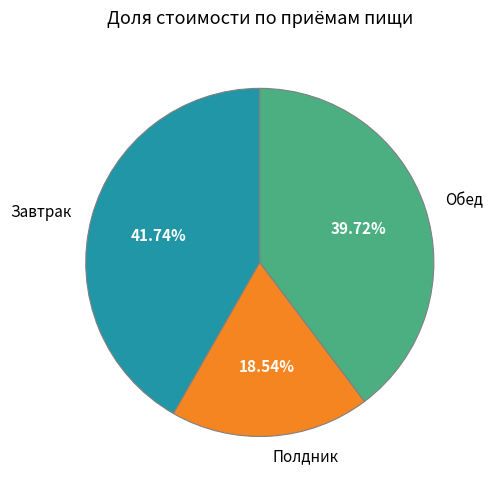

Which has a higher value, Завтрак or Обед?

Завтрак